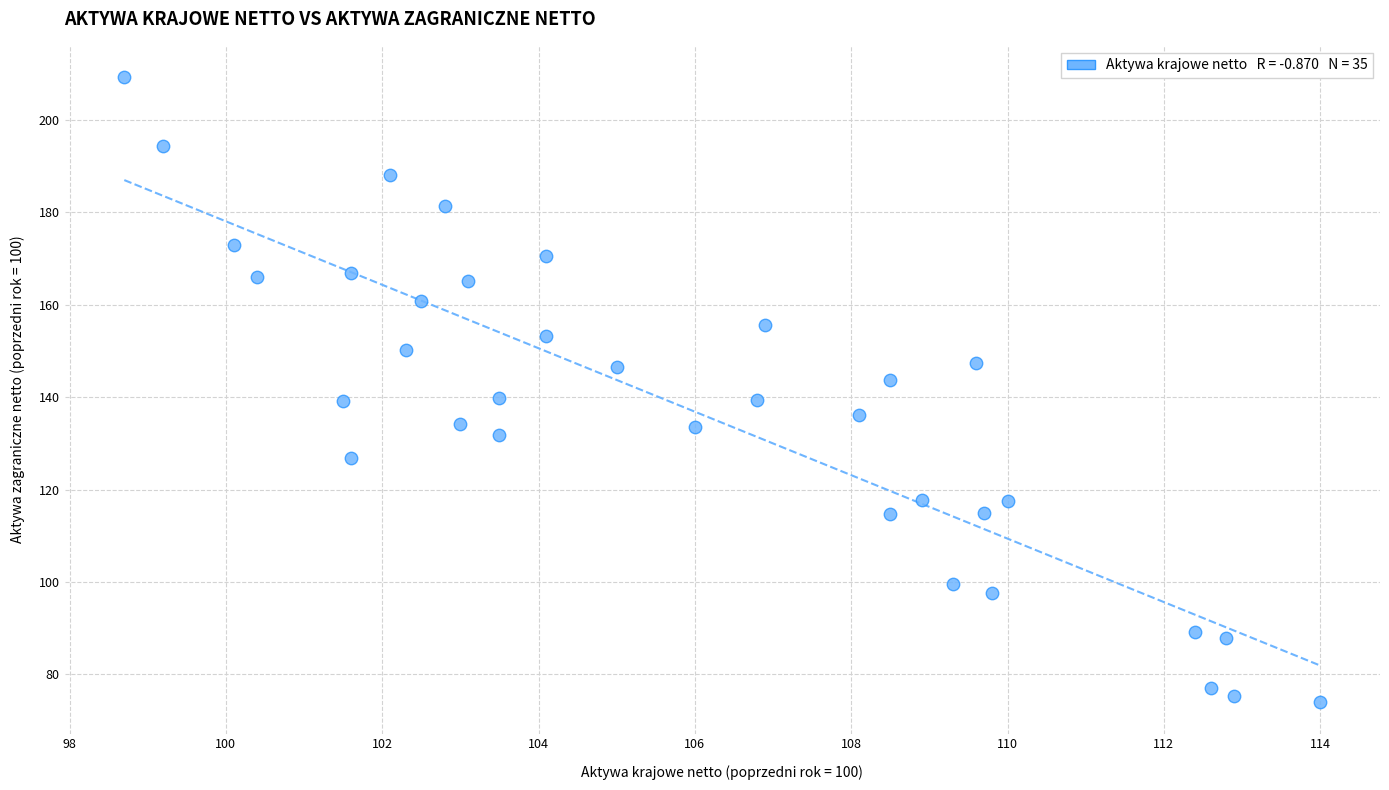

What is the range of Y values (max minus min)?

135.2